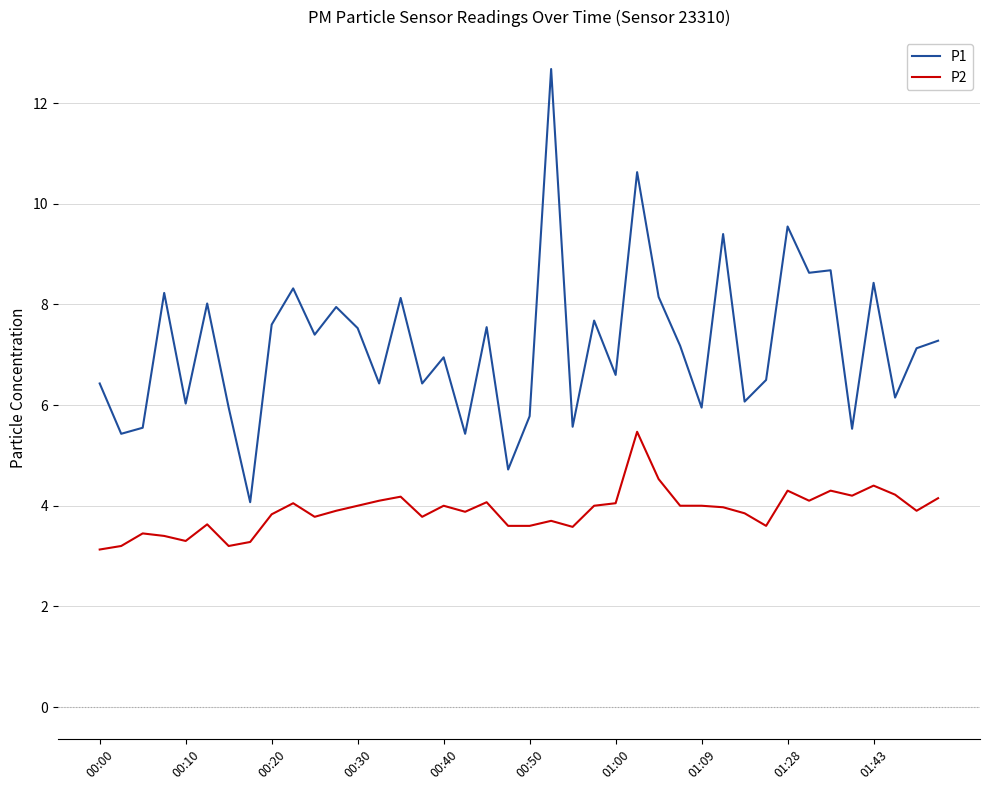

Which series has the largest total across all categories?

P1